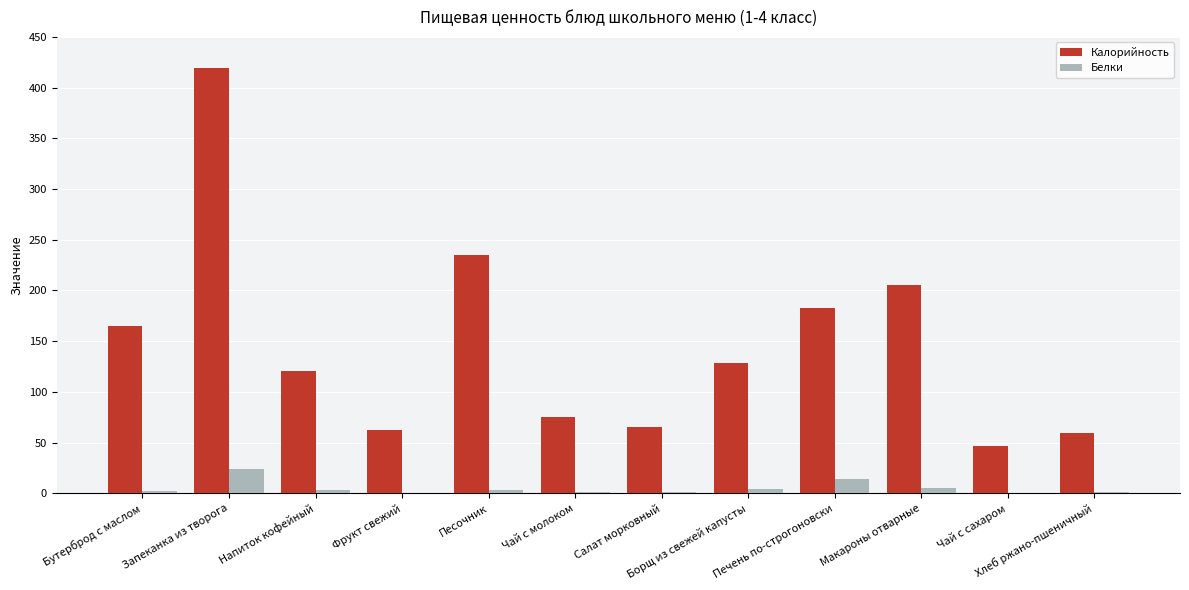

How many distinct data groups are displayed?

2